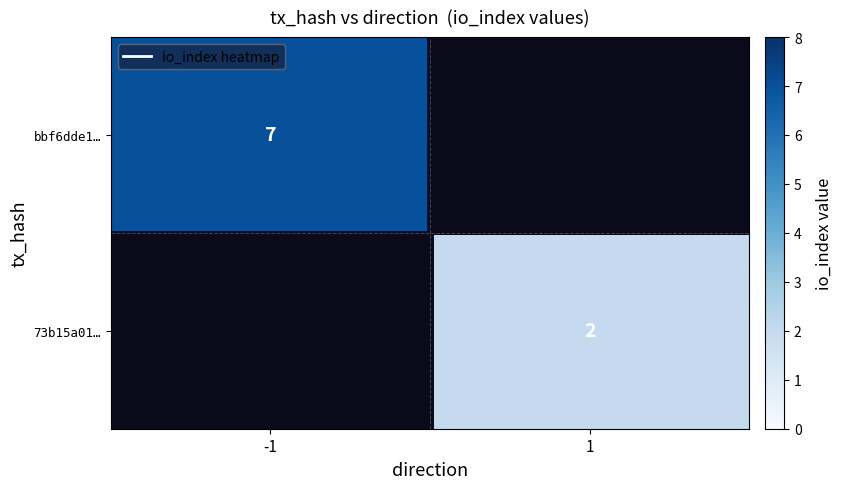

Reading left to right, list all the values displayed in this chart.

bbf6dde1b1097442ec4e381c6ea00888738a5d7: -1	7
73b15a01c10c0c1196392b63e1167f3d0b244c5: 1	2